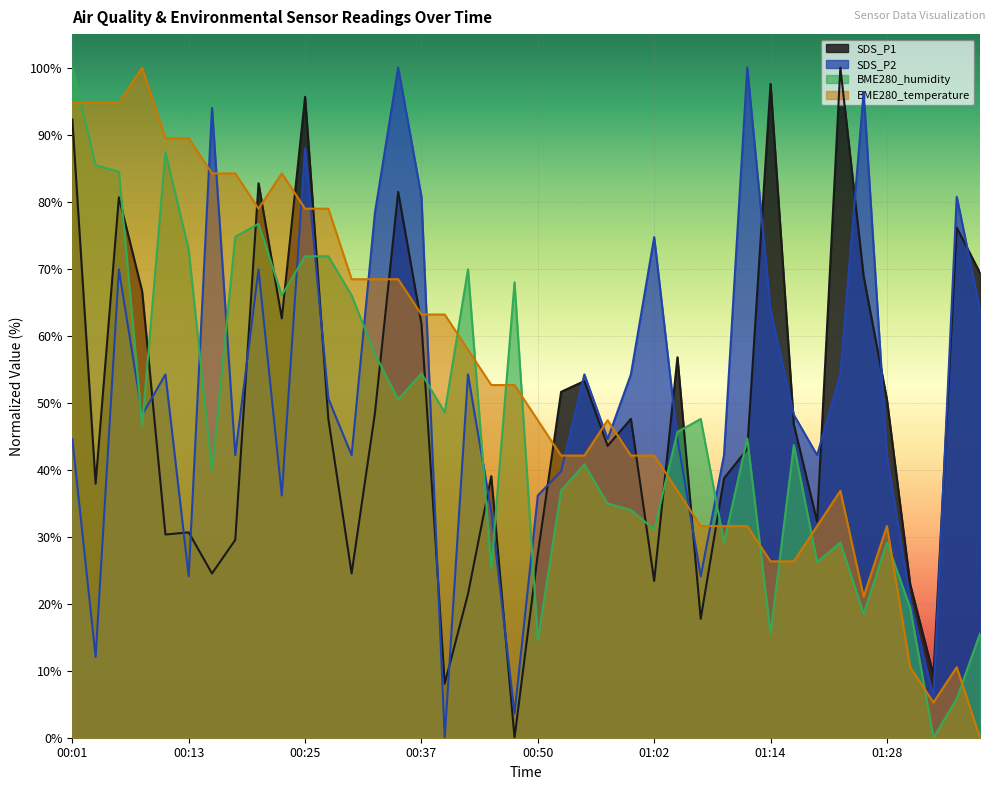

What position from the right is 00:54?

18